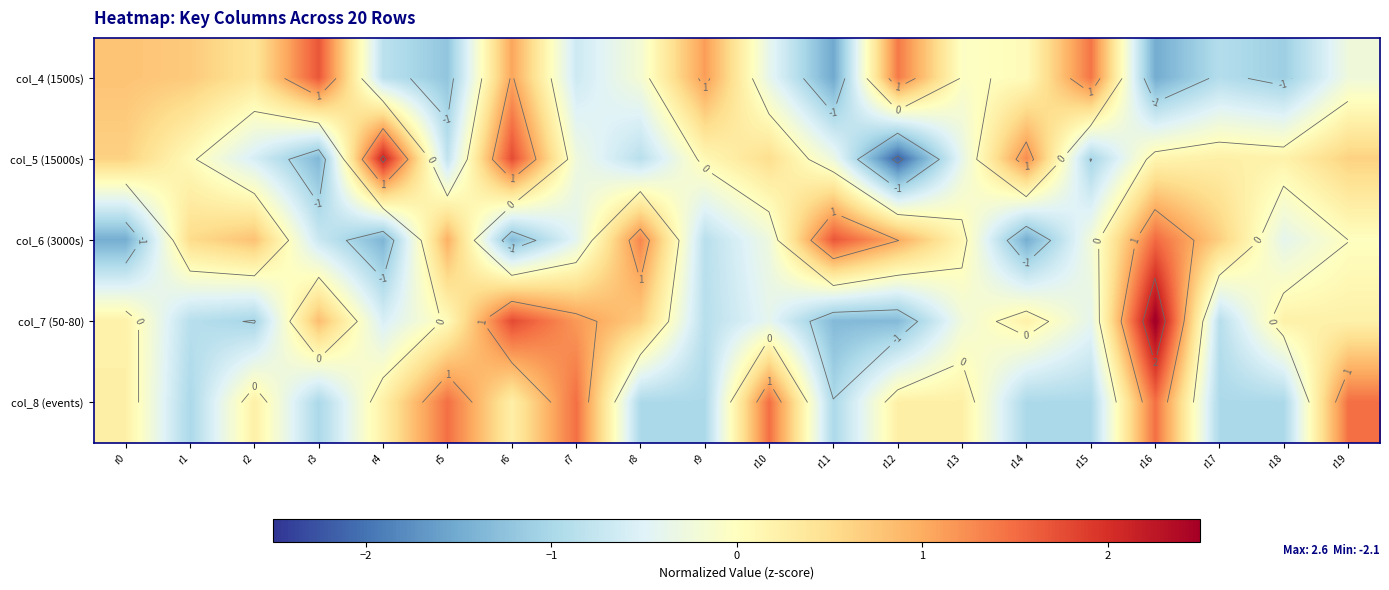

At which label does col_4 (1500s) reach its peak?

r3